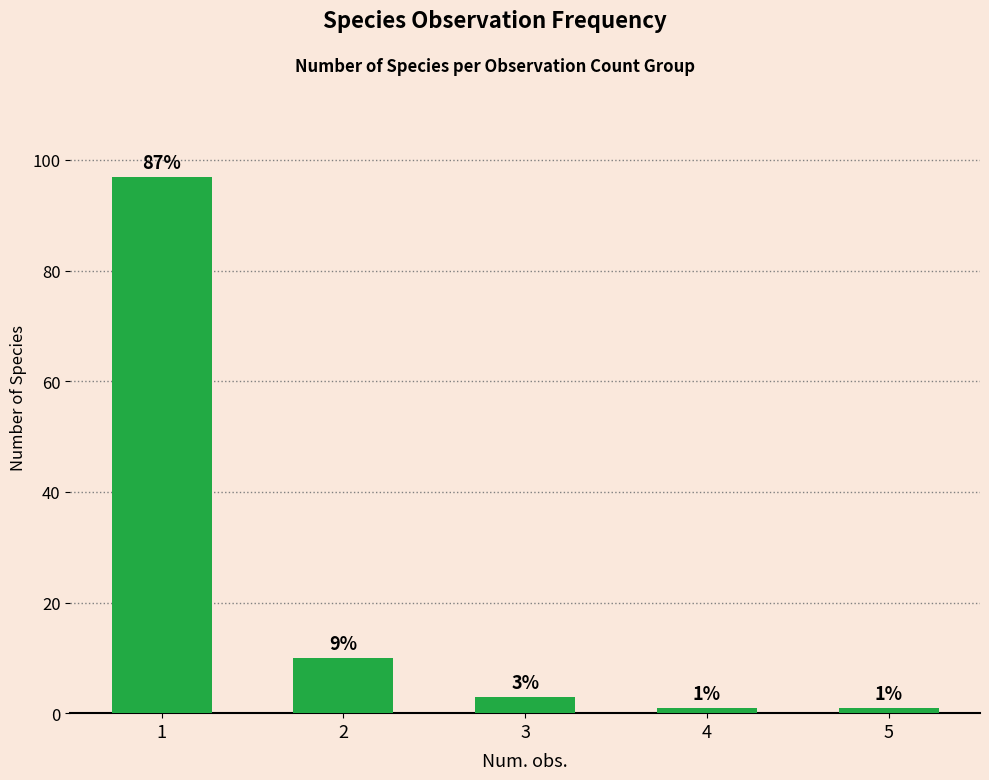

What is the difference between the maximum and minimum values?

96